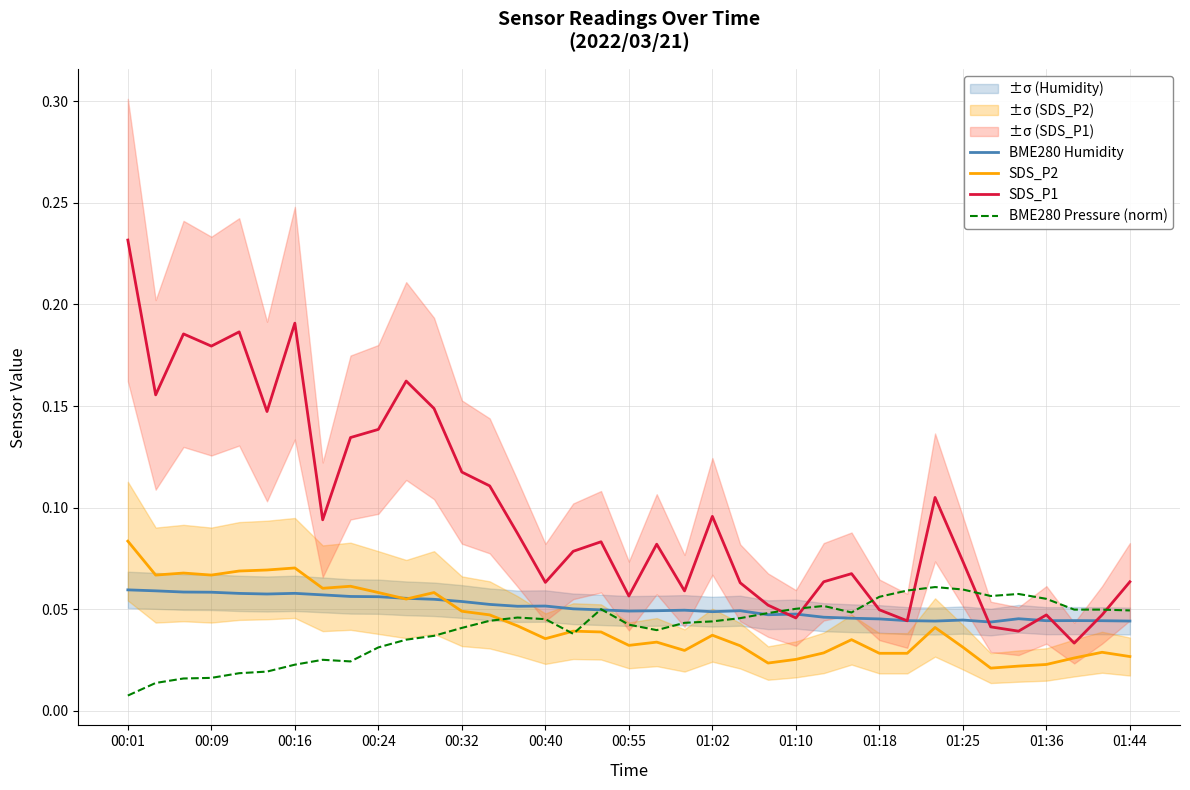

True or false: SDS_P2 and SDS_P1 cross at least once.

False